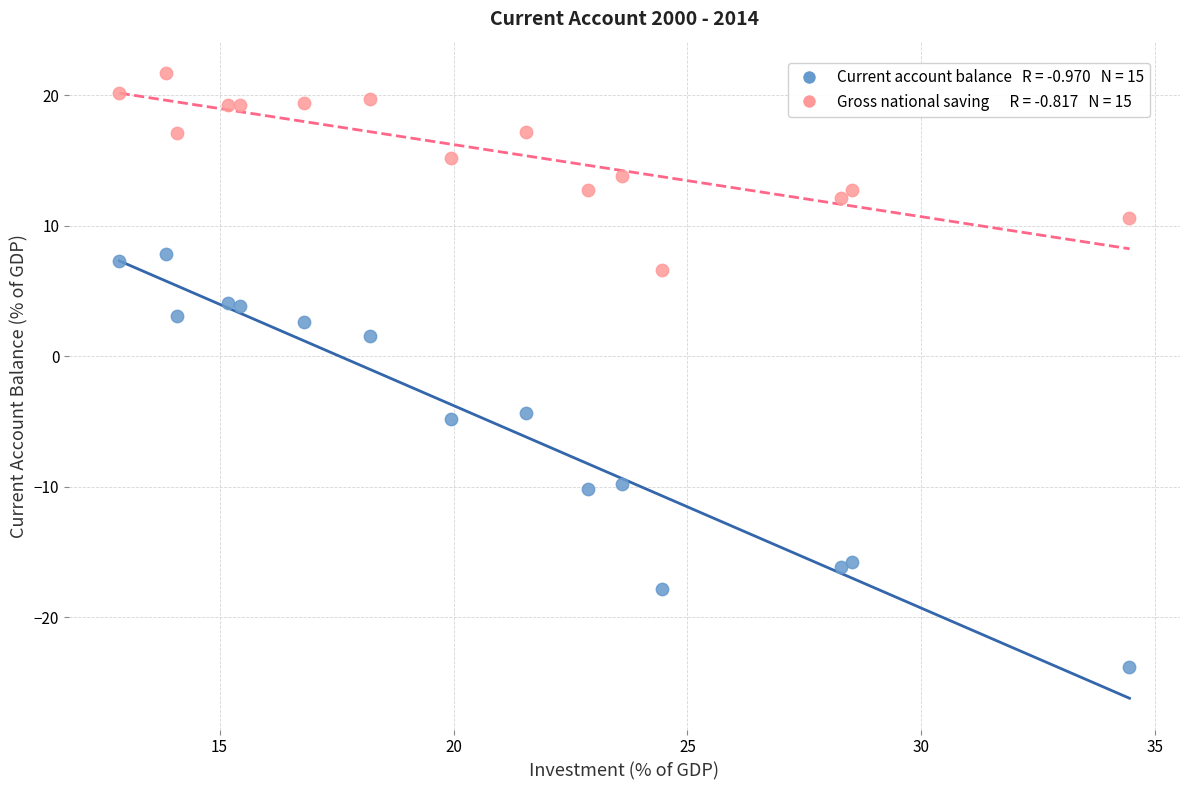

Across all series, what Y value is closest to -1?

1.5